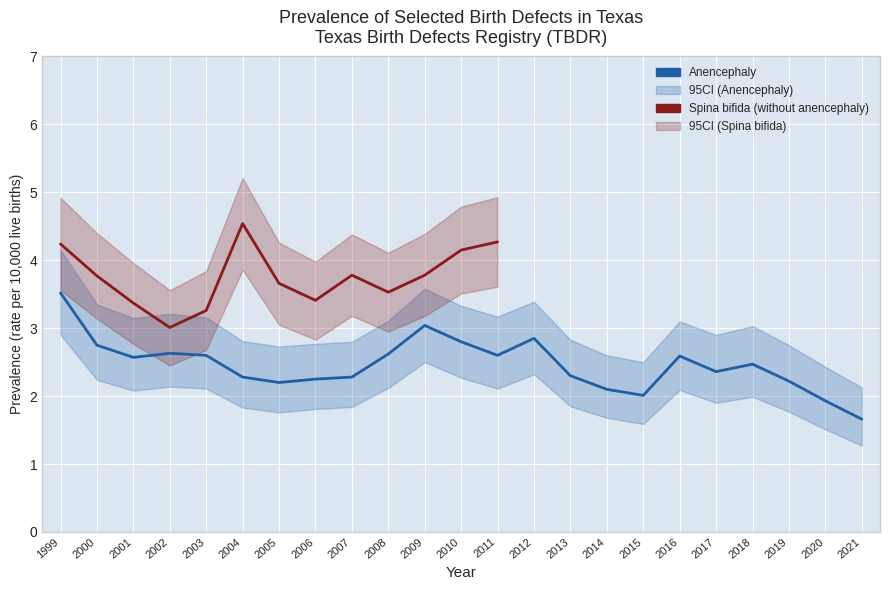

Is this an area chart (filled region under the line)?

No